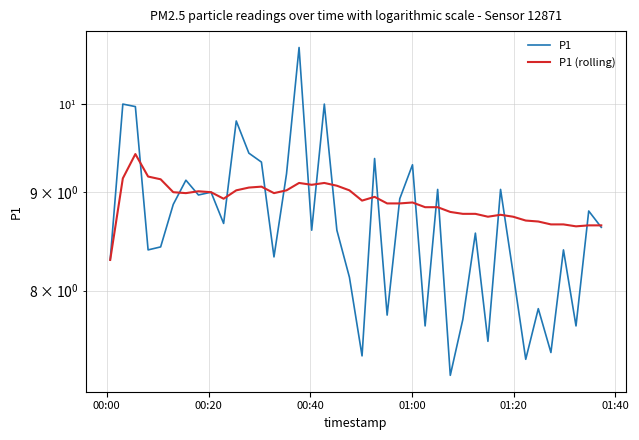

What is the difference between the second highest and minimum values in the P1 (rolling) series?

0.9